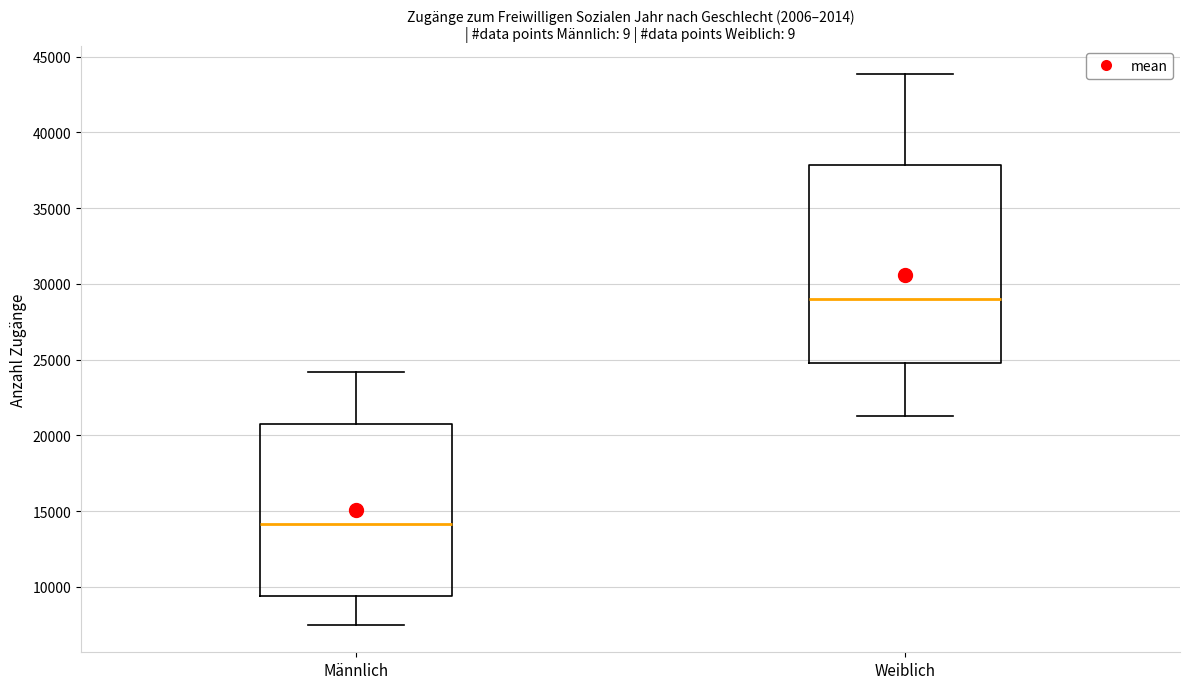

Reading left to right, transcribe this box plot: for each box, give where its median line is, the range the box spans, and where its two whiskers end, as read against the y-axis. The values are not printed on the chart, so give them approximately, as read against the axis.

Männlich: median 14000, box 9500 to 21000, whiskers 7500 to 24000
Weiblich: median 29000, box 25000 to 38000, whiskers 21500 to 44000